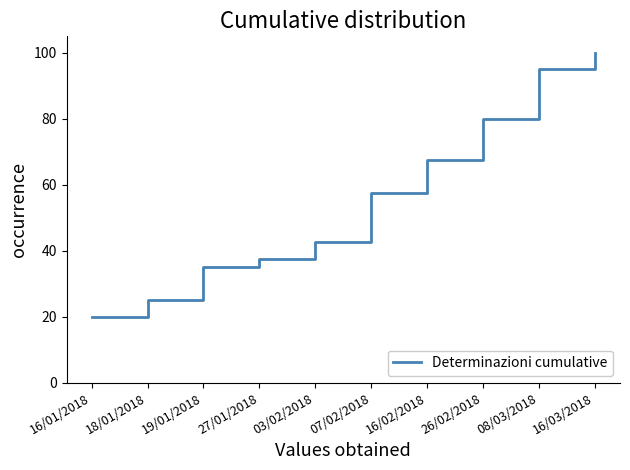

How many lines are shown in the chart?

1